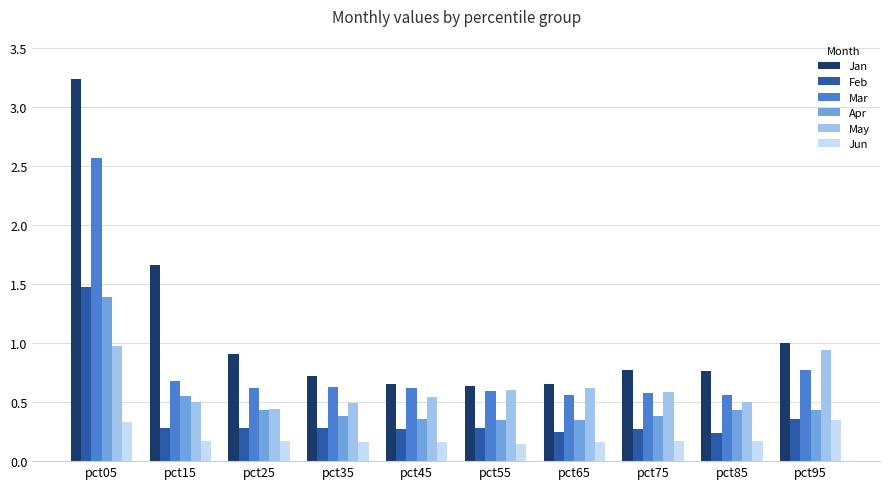

What is the greatest value displayed?

3.2